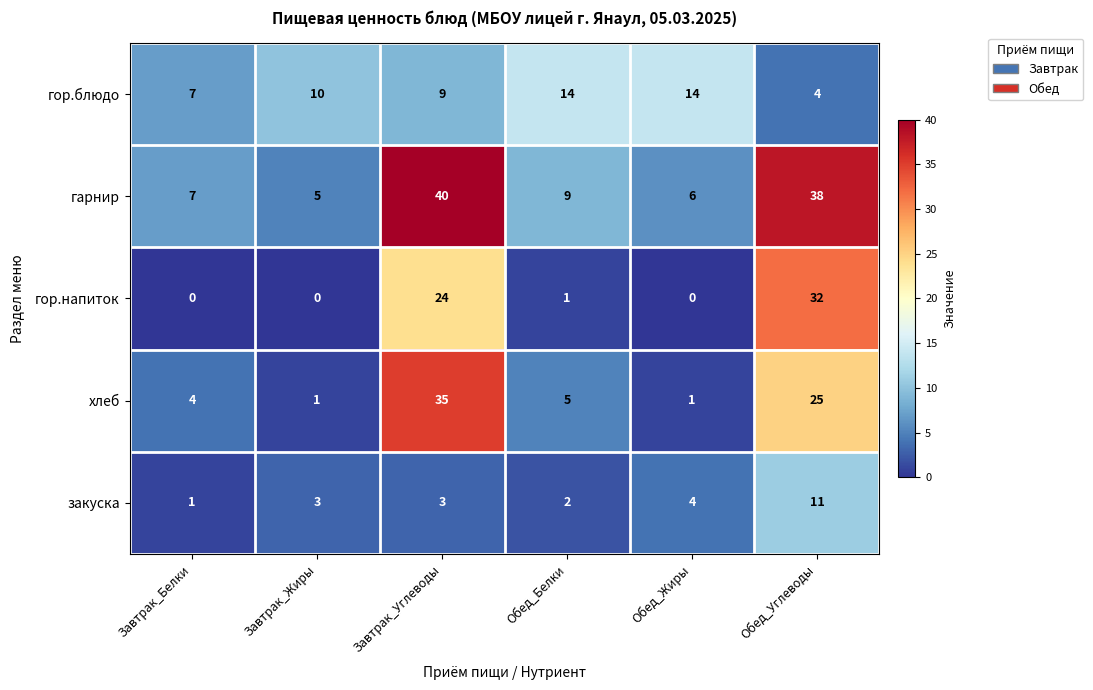

Reading left to right, what are all the values shown in this chart?

гор.блюдо: 7	10	9	14	14	4
гарнир: 7	5	40	9	6	38
гор.напиток: 0	0	24	1	0	32
хлеб: 4	1	35	5	1	25
закуска: 1	3	3	2	4	11